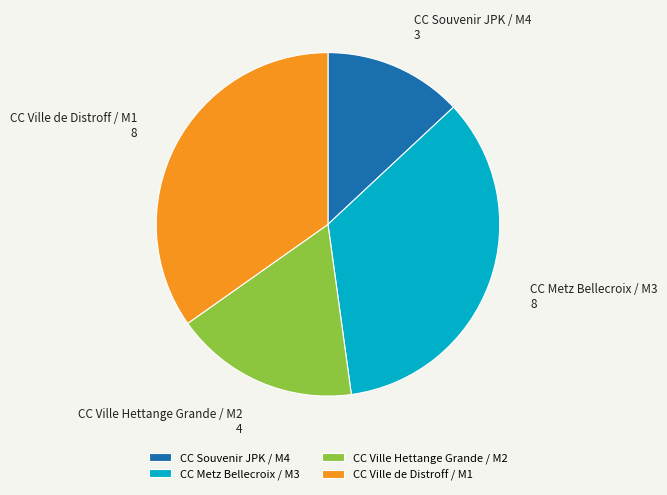

Does any single category account for the majority?

No